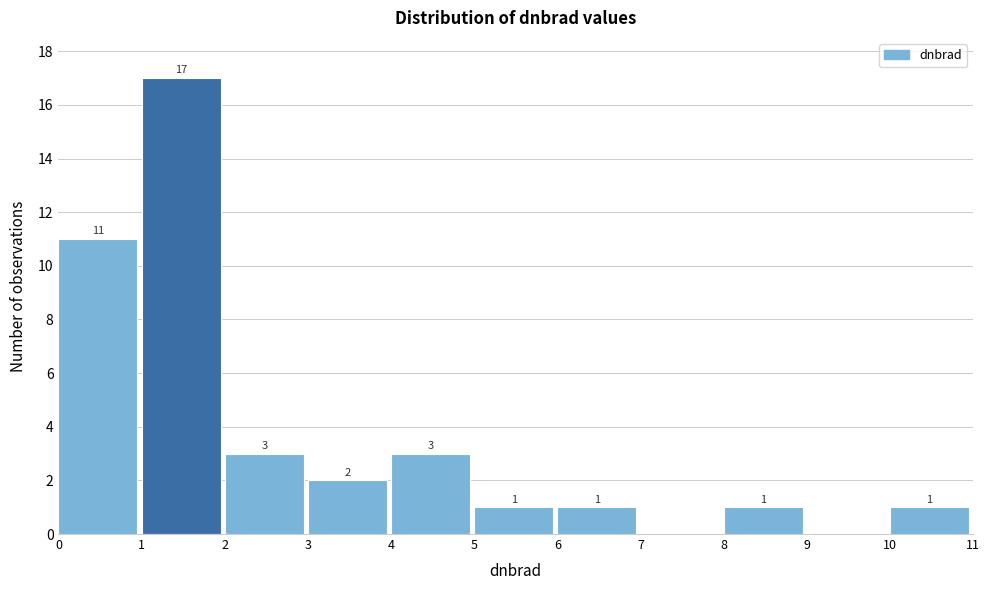

Which range on the x-axis has the tallest bar?

1 to 2